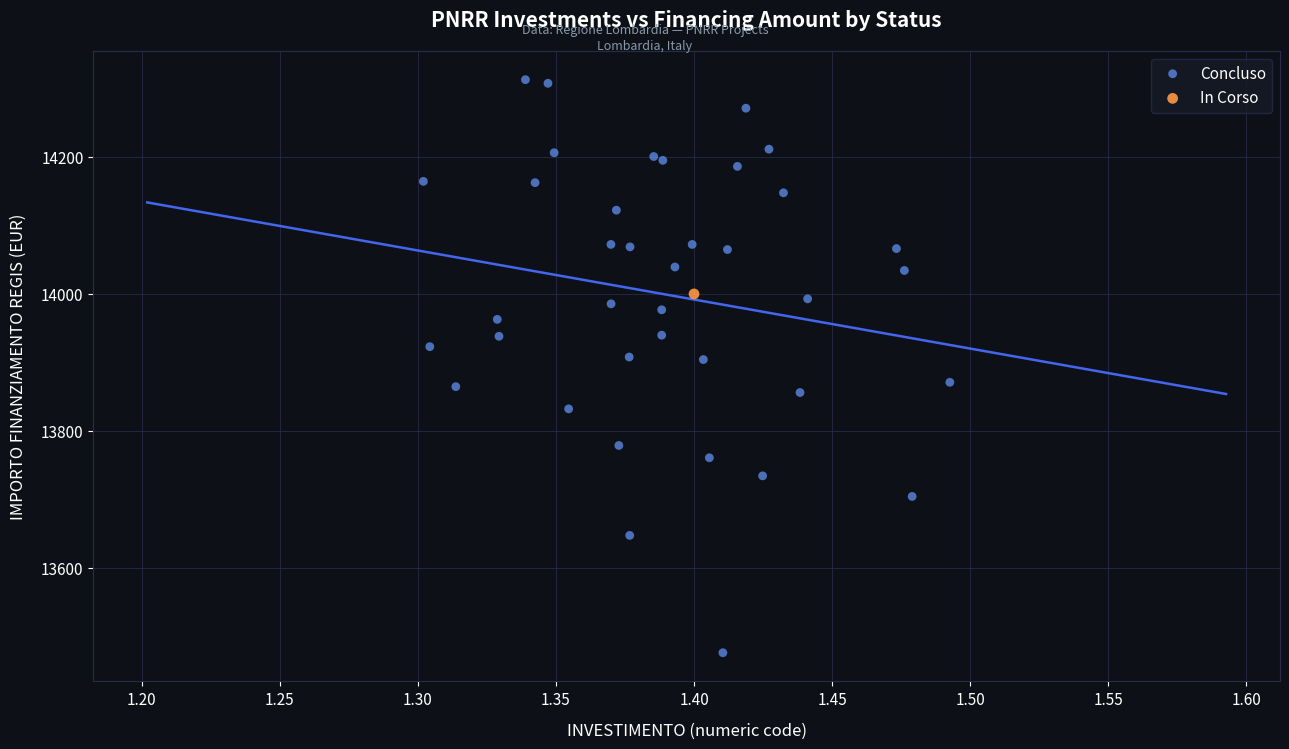

What are all the series names shown in the legend?

Concluso, In Corso